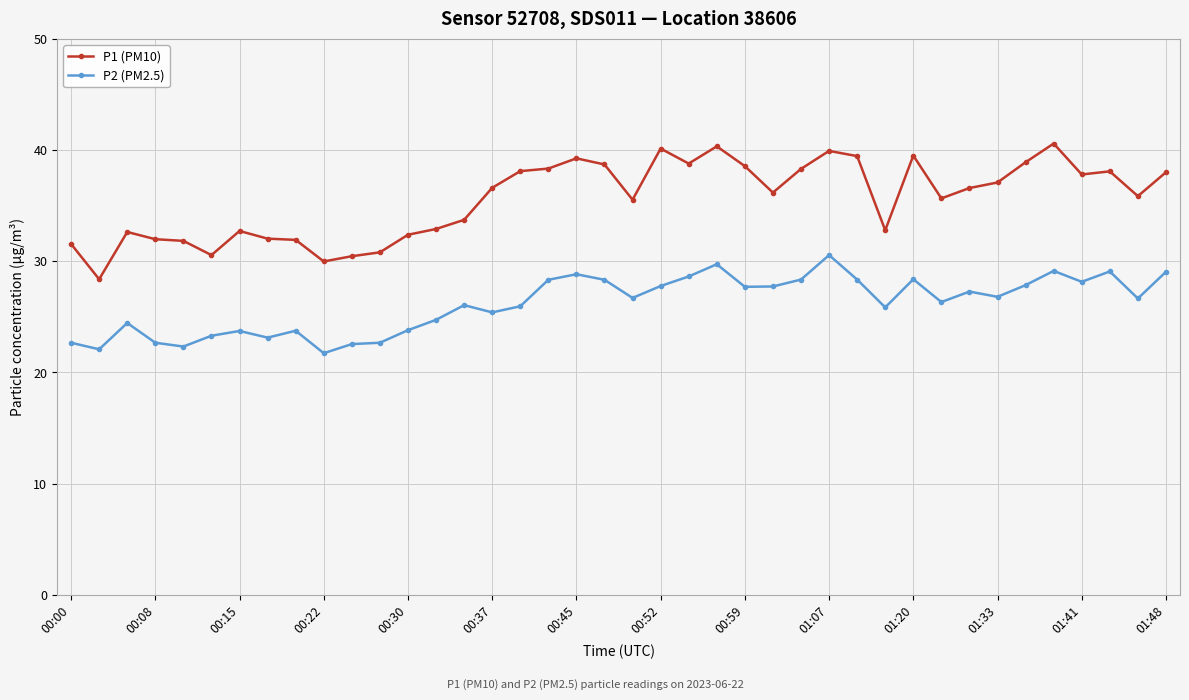

Which series has the largest total across all categories?

P1 (PM10)